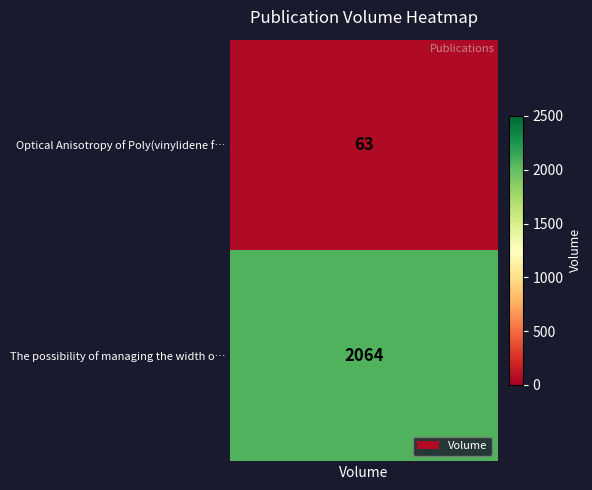

The chart shows a value of 63 at Optical Anisotropy. True or false?

True